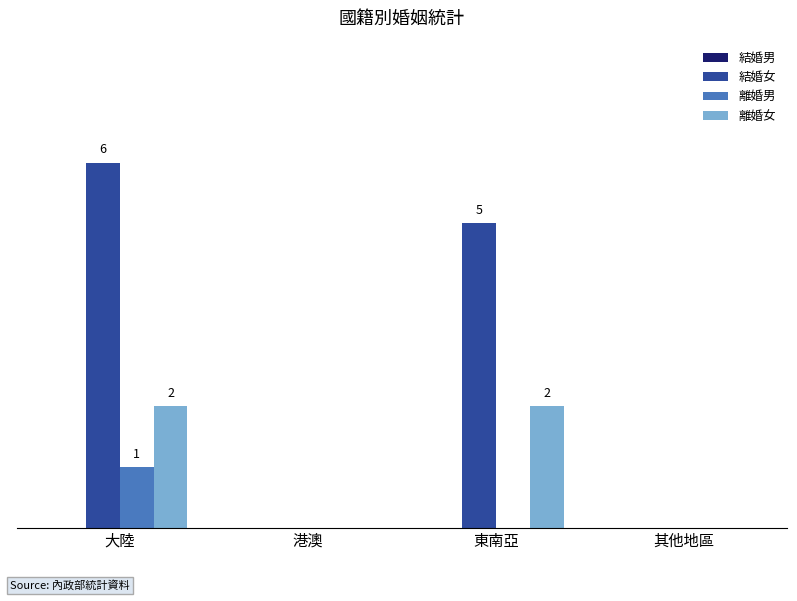

Which category has the highest value across all series?

大陸